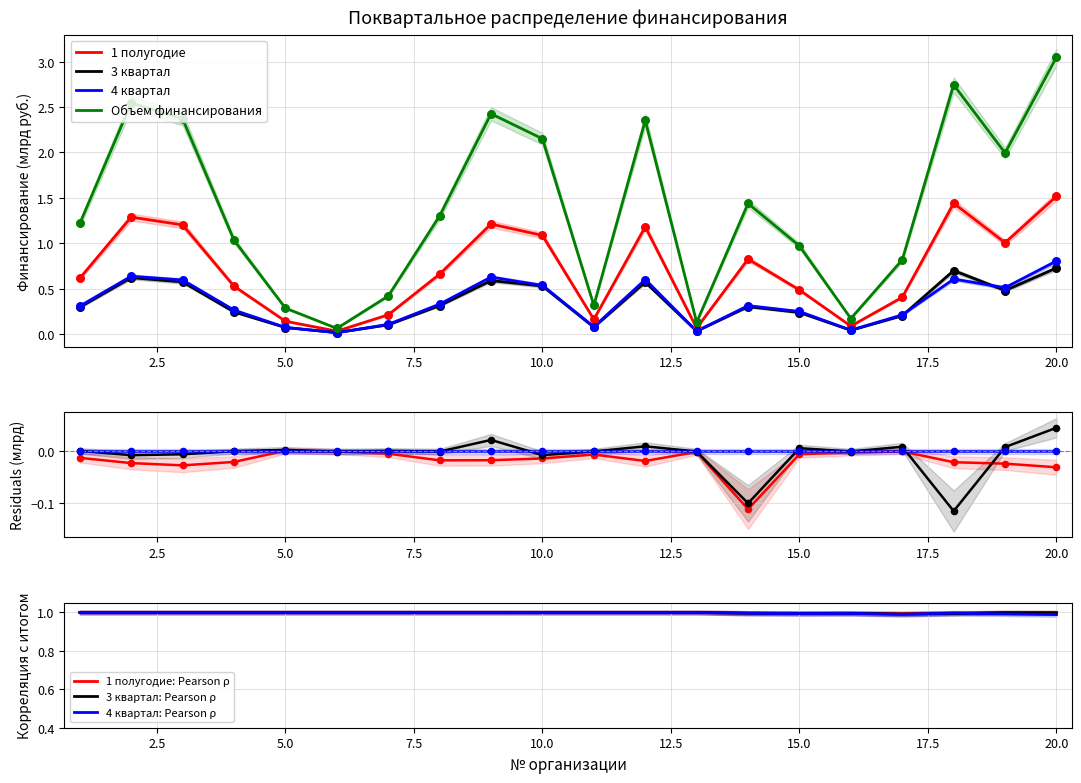

At which category is the sum across all series the highest?

20